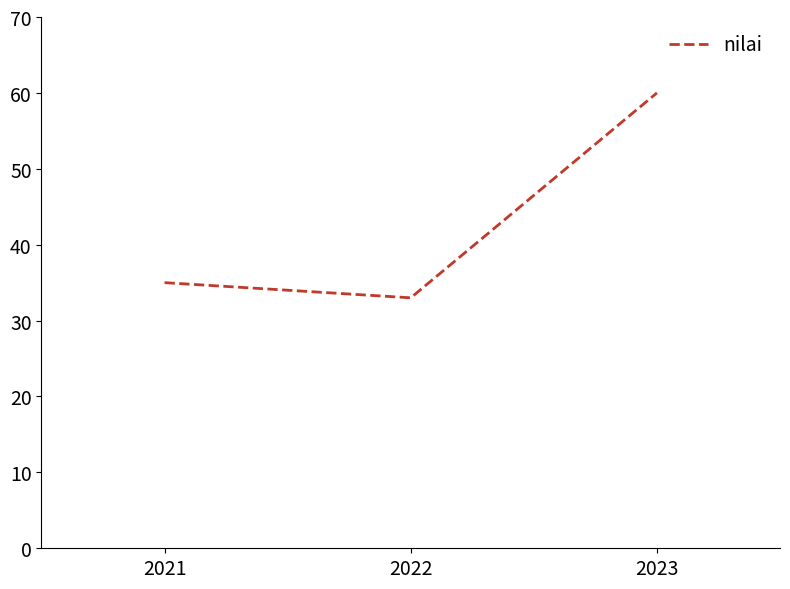

Which has a higher value, 2021 or 2023?

2023